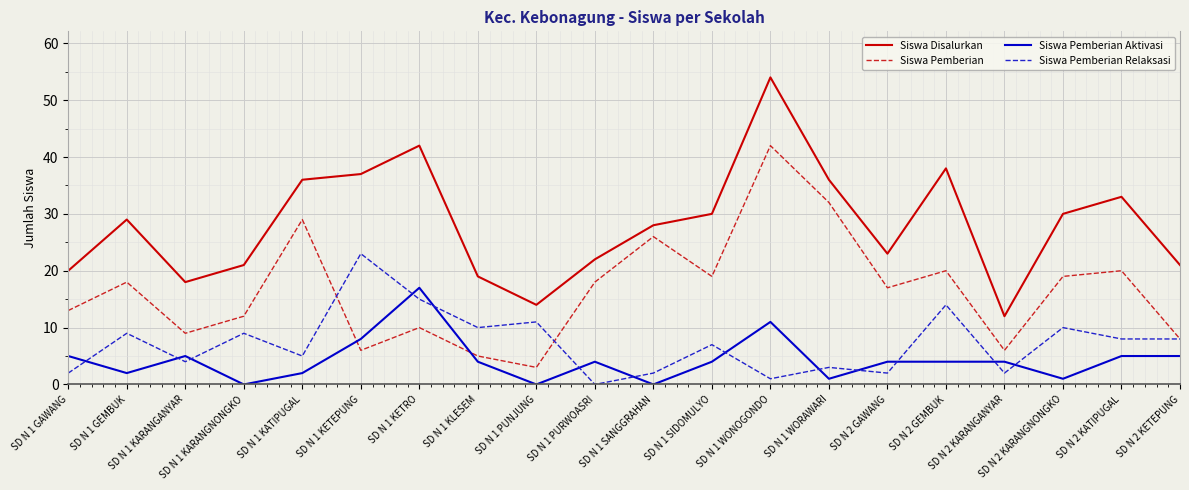

Which series ends up on top after the final intersection of Siswa Pemberian Relaksasi and Siswa Pemberian Aktivasi?

Siswa Pemberian Relaksasi